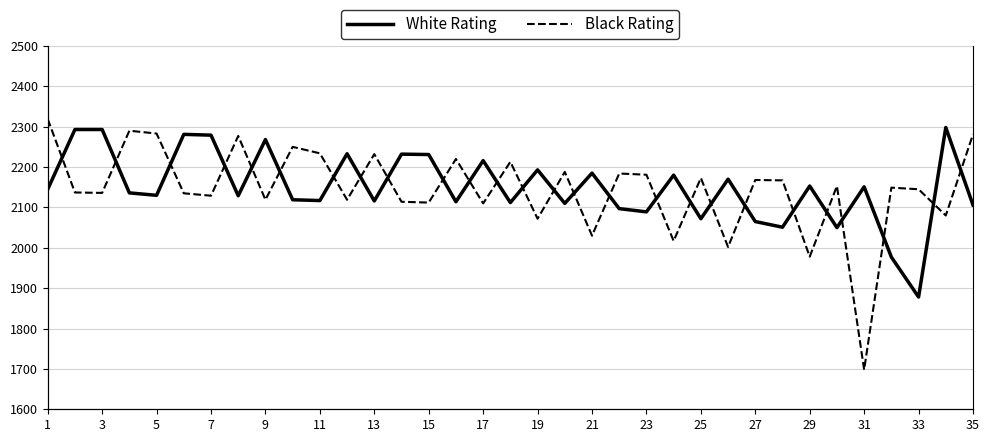

What is the smallest value displayed?

1698